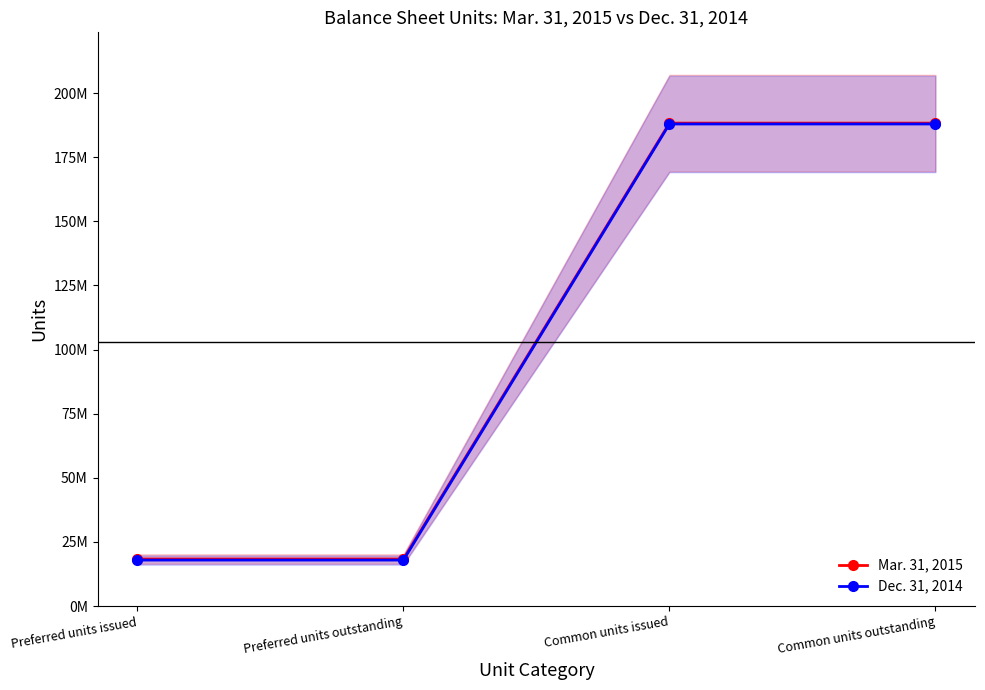

Reading left to right, extract all data points from this chart.

Mar. 31, 2015: Preferred units issued=18332195	Preferred units outstanding=18332195	Common units issued=188304921	Common units outstanding=188304921
Dec. 31, 2014: Preferred units issued=17917870	Preferred units outstanding=17917870	Common units issued=187965105	Common units outstanding=187965105